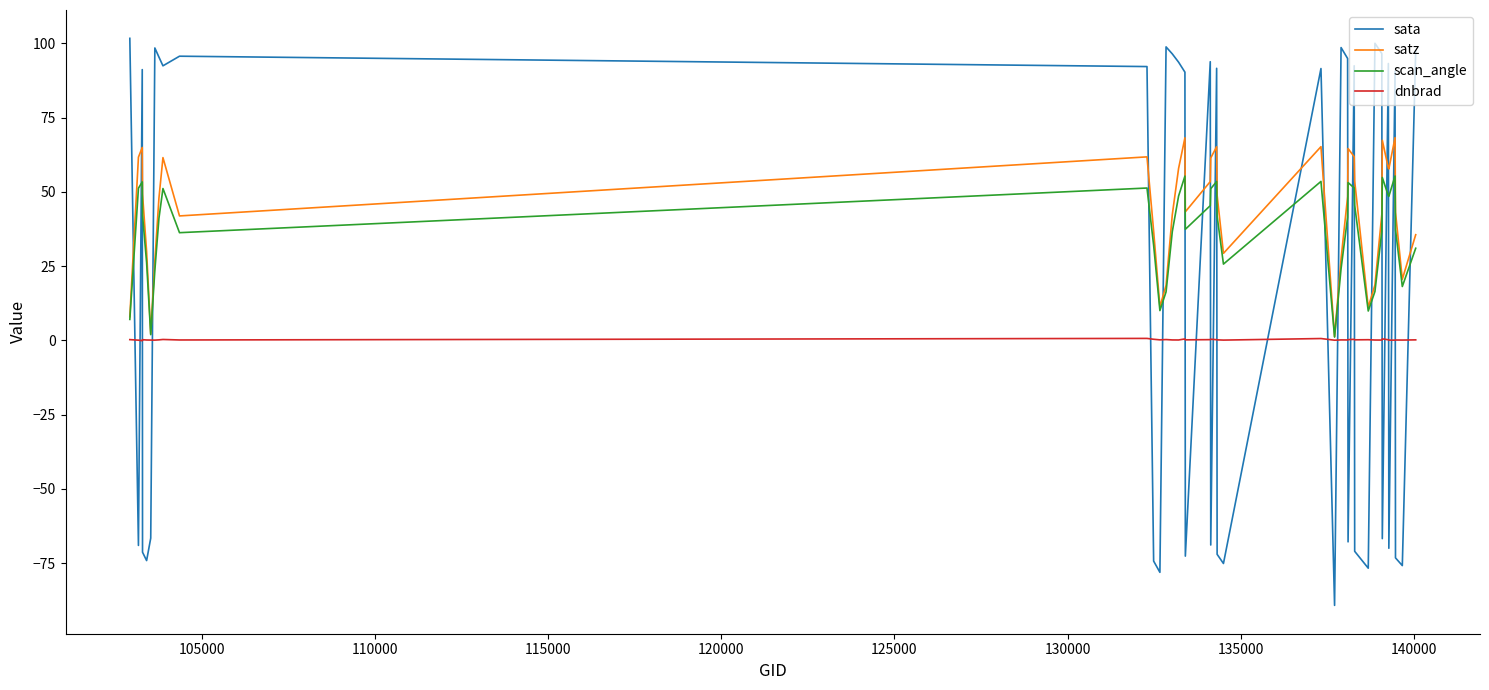

After their last crossing, which series has the higher values: sata or satz?

sata